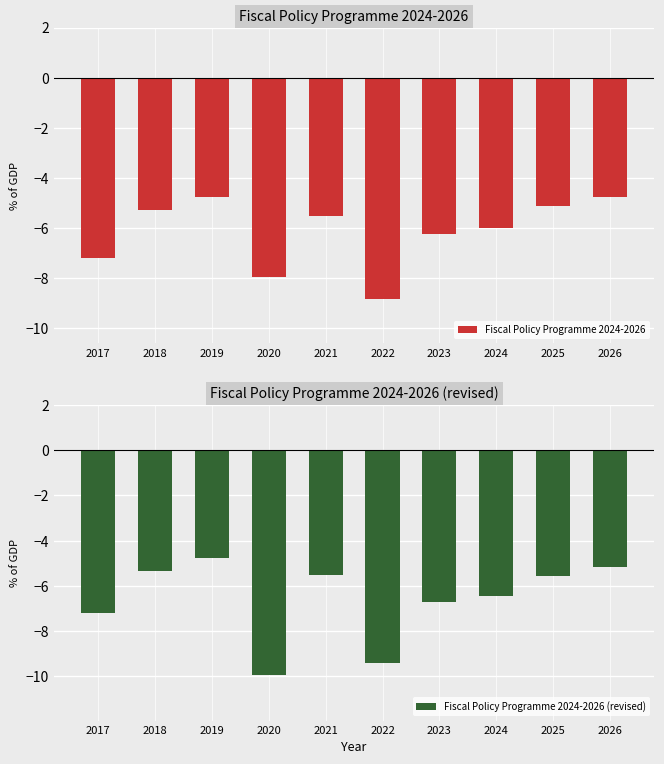

What is the smallest value displayed?

-10.0